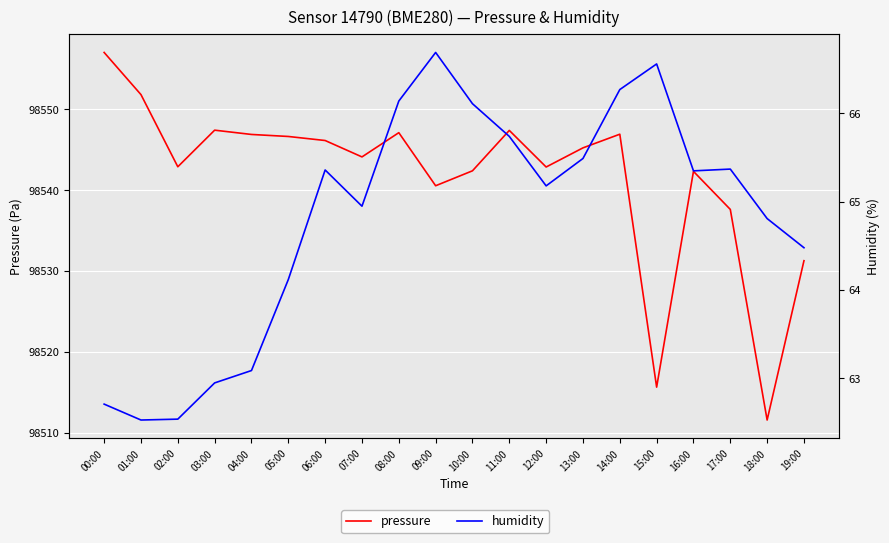

What value does the humidity series have at 15:00?

66.6